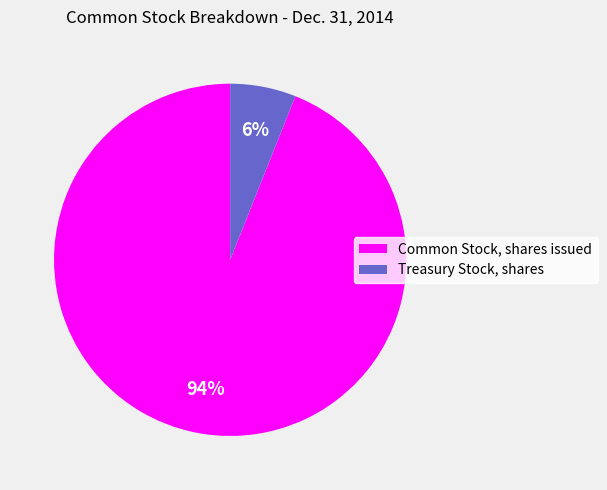

Is there a majority slice in this chart?

Yes